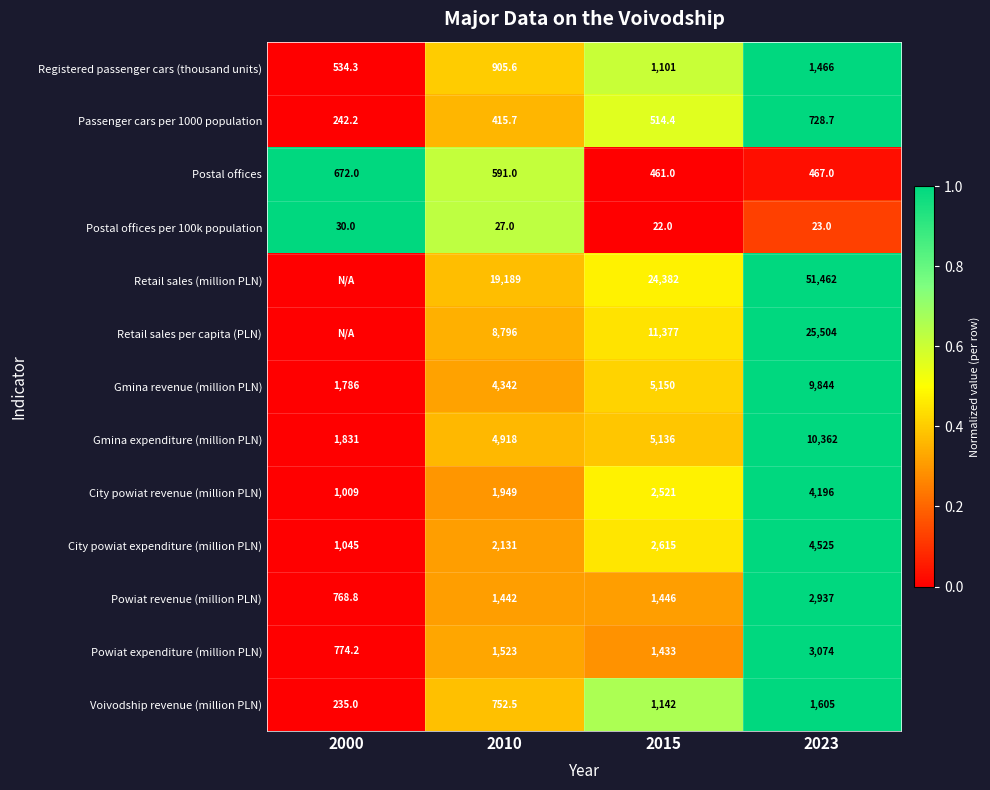

What is the sum of the Powiat expenditure (million PLN) values at 2015 and 2010?

2956.0